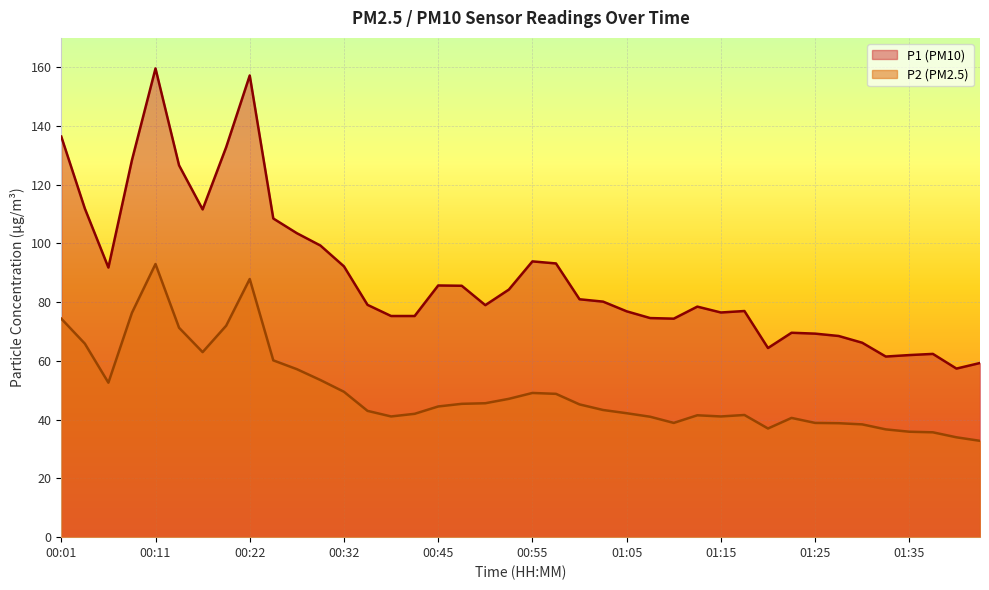

What position from the left is 01:43?

40